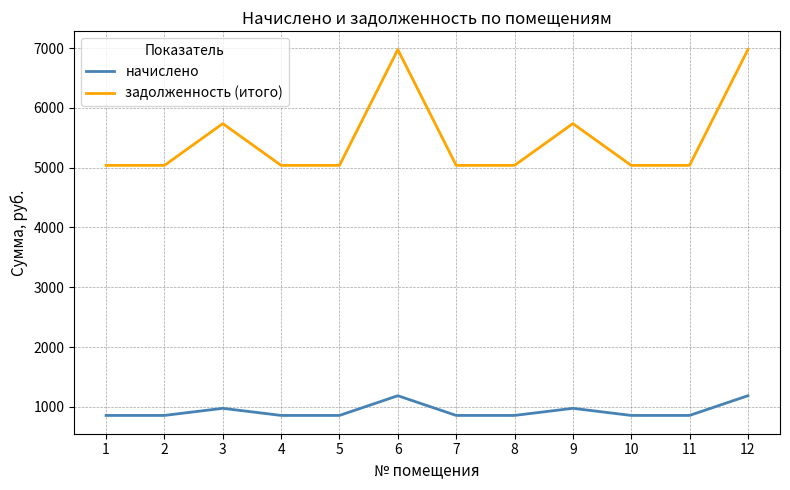

True or false: начислено has more than 1 interior local peaks.

True